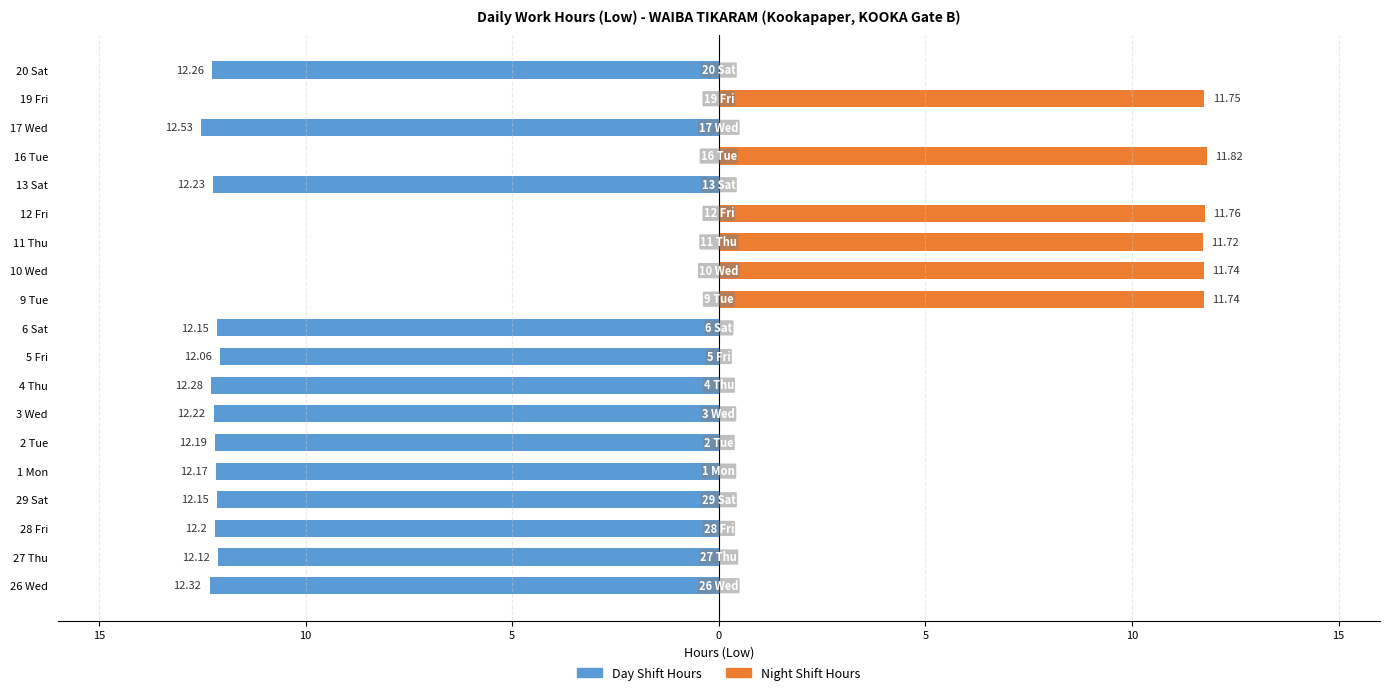

How many categories are shown in the chart?

19